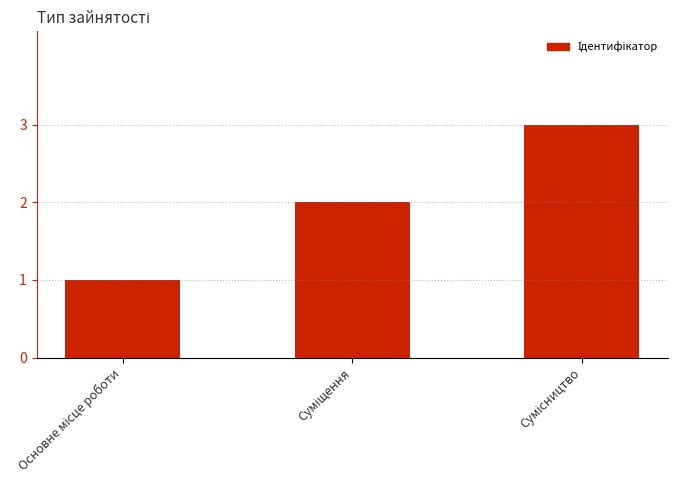

What is the sum of all values?

6